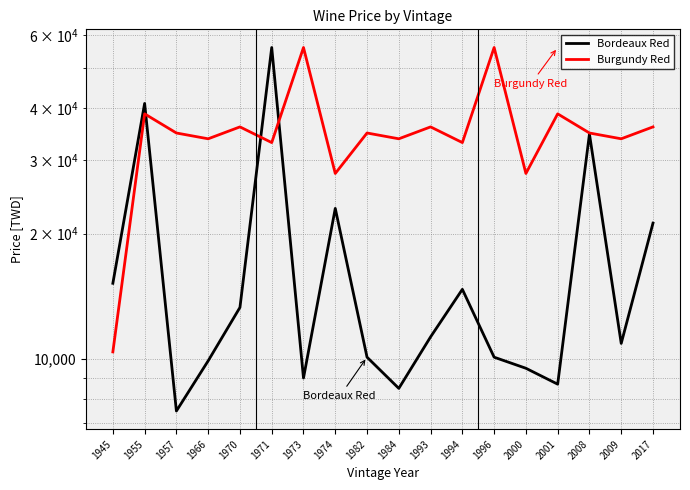

At which category is the sum across all series the highest?

1971